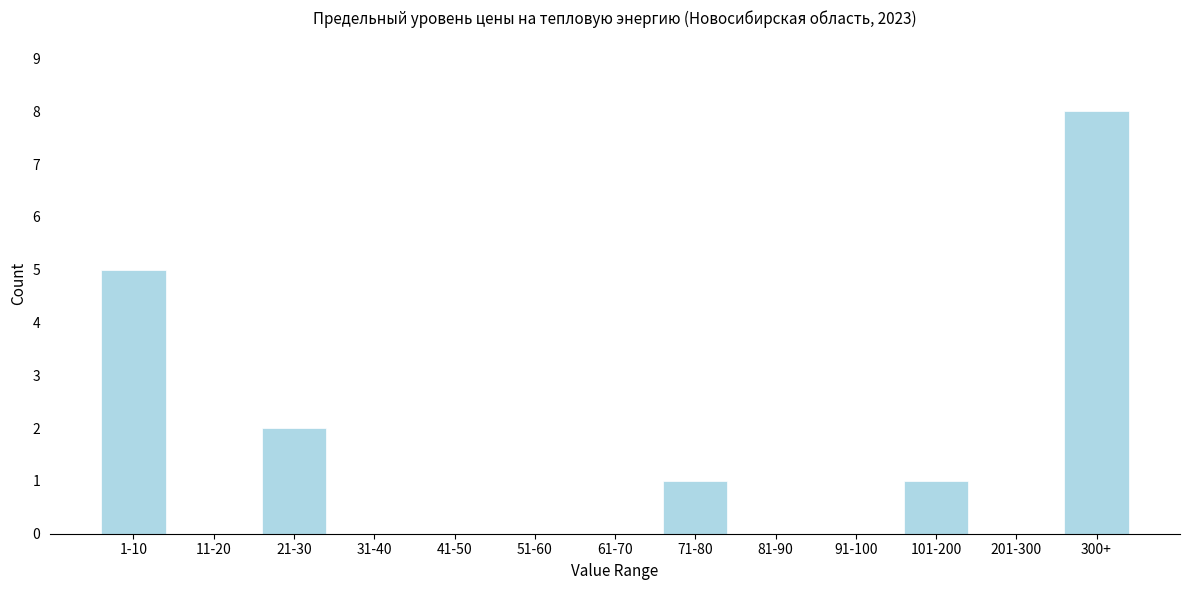

Reading right to left, extract all data points from this chart.

300+=8	201-300=0	101-200=1	91-100=0	81-90=0	71-80=1	61-70=0	51-60=0	41-50=0	31-40=0	21-30=2	11-20=0	1-10=5